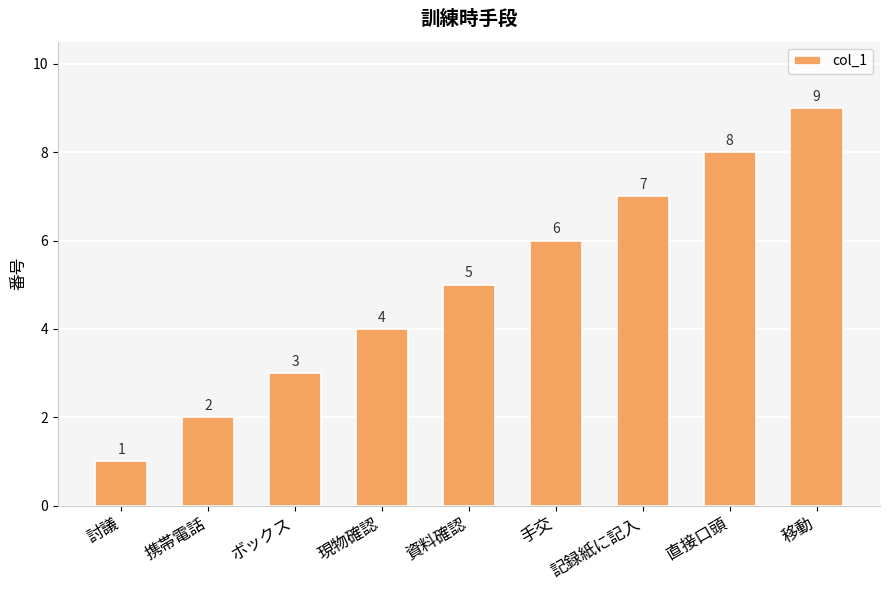

What is the approximate value at 手交?

6